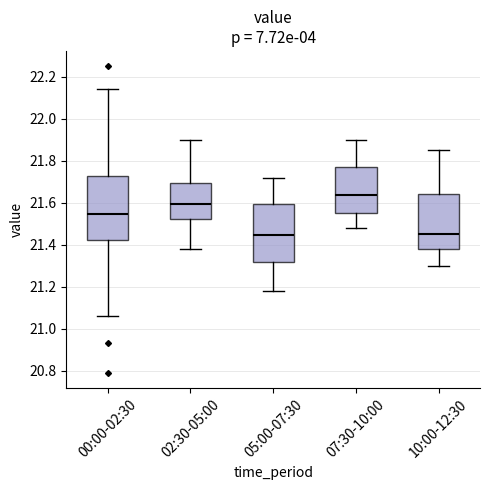

Reading left to right, read every box against the y-axis: the position of its median line, the range the box covers, and the ends of its whiskers. The values are not printed on the chart, so give them approximately, as read against the axis.

00:00-02:30: median 21.54, box 21.42 to 21.72, whiskers 21.06 to 22.14
02:30-05:00: median 21.60, box 21.52 to 21.70, whiskers 21.38 to 21.90
05:00-07:30: median 21.44, box 21.32 to 21.60, whiskers 21.18 to 21.72
07:30-10:00: median 21.64, box 21.56 to 21.78, whiskers 21.48 to 21.90
10:00-12:30: median 21.46, box 21.38 to 21.64, whiskers 21.30 to 21.86